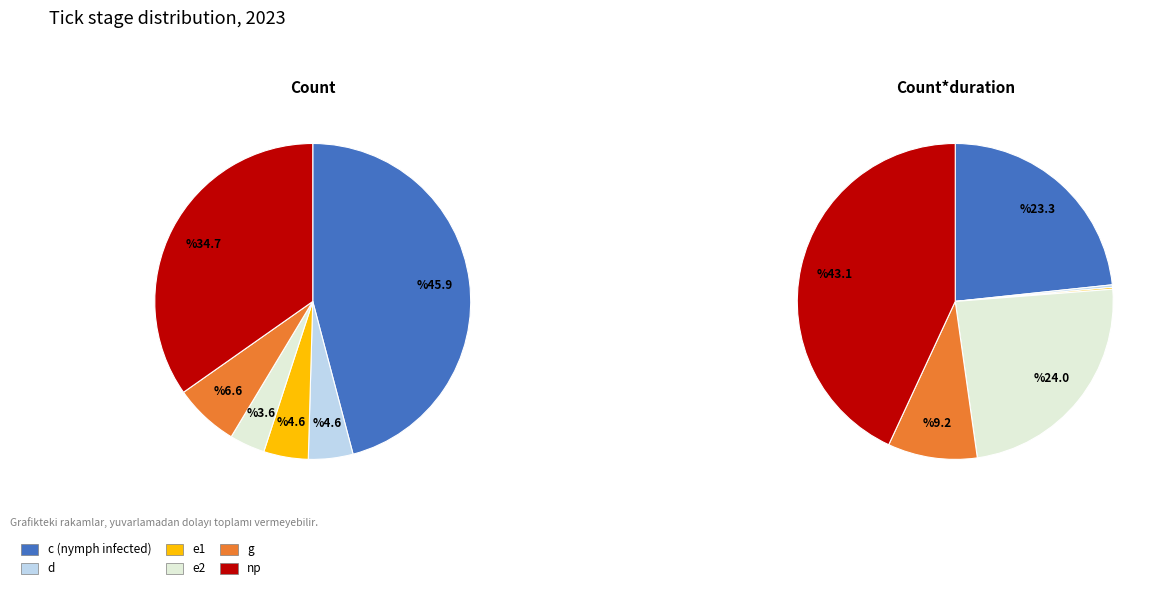

Does np represent more than half of the total?

No